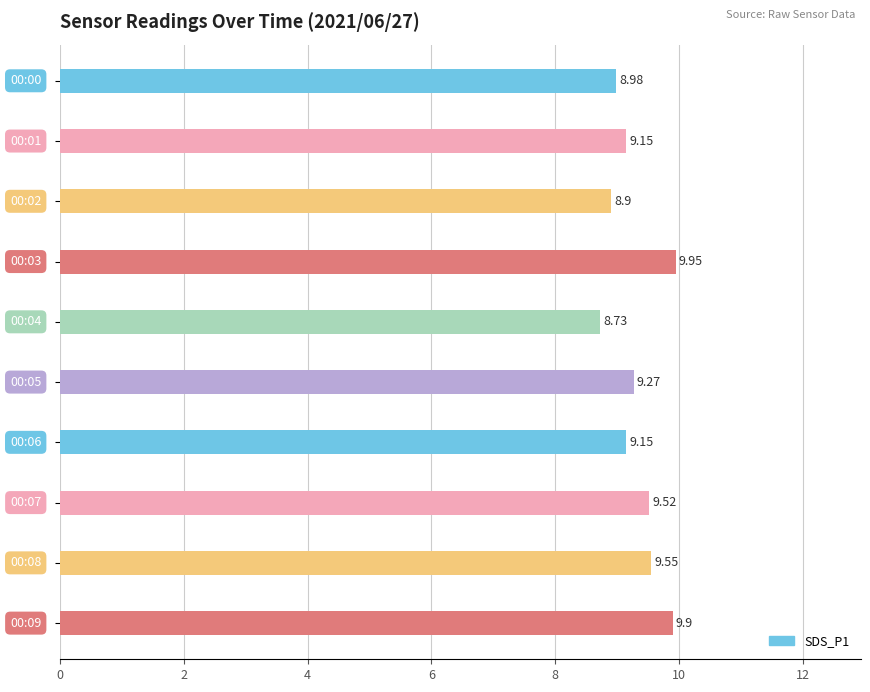

What is the difference between the maximum and minimum values?

1.2